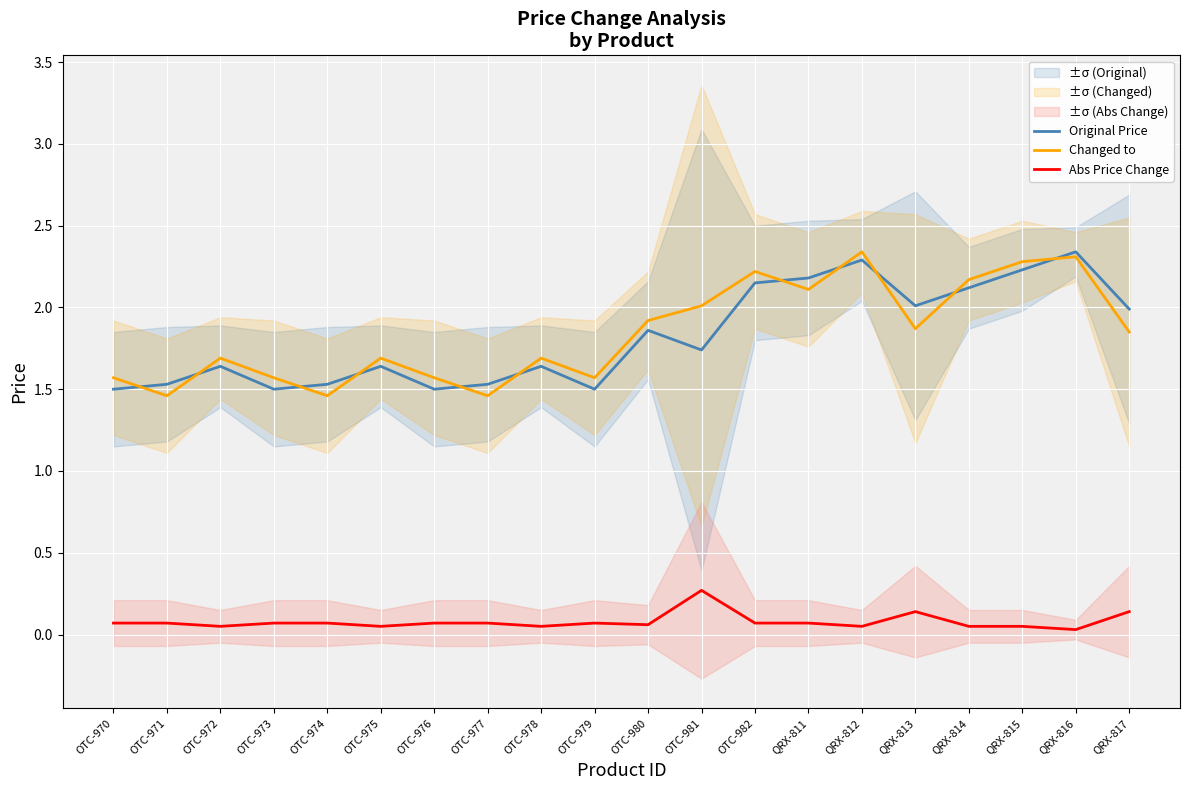

How many times do Original Price and Changed to cross each other?

11